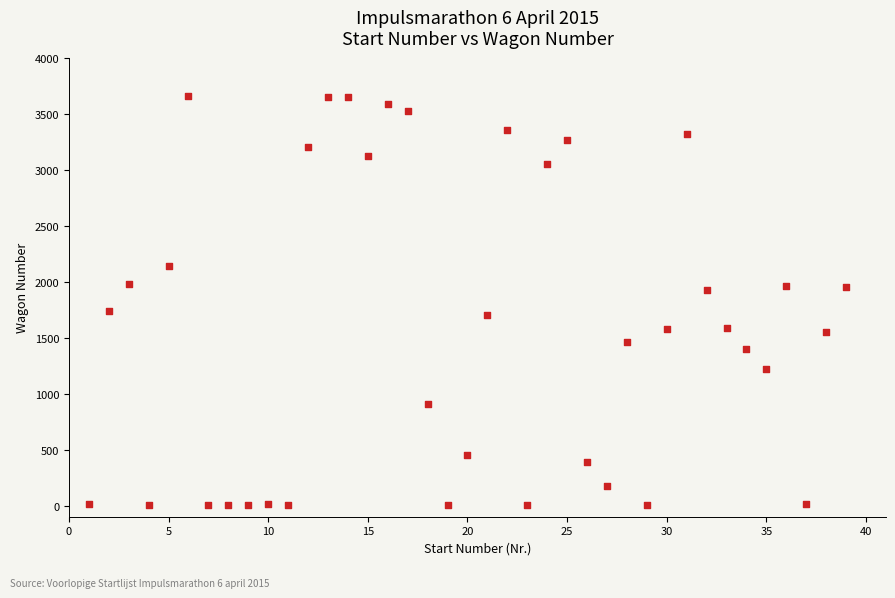

What is the range of Y values (max minus min)?

3652